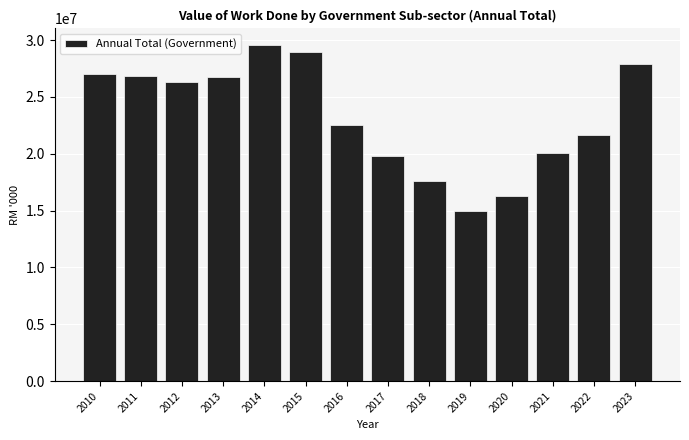

Reading left to right, transcribe all the data shown in this chart.

2010=27034139.0	2011=26885131.6	2012=26294815.1	2013=26738021.1	2014=29544881.9	2015=28961756.7	2016=22569721.6	2017=19761234.4	2018=17578784.7	2019=14981576.0	2020=16296909.7	2021=20103710.1	2022=21635693.6	2023=27868401.3